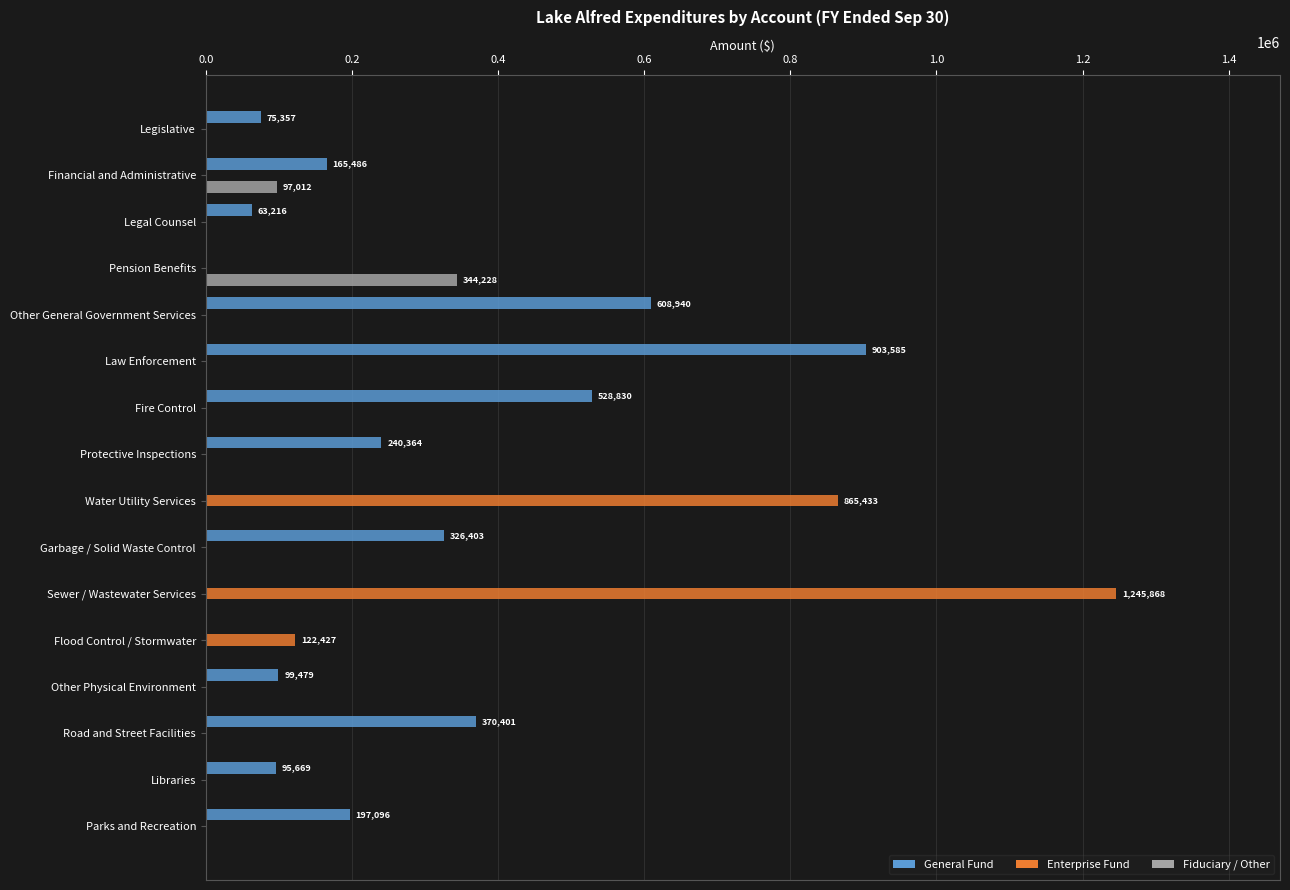

Which series changed the most between Garbage / Solid Waste Control and Sewer / Wastewater Services?

Enterprise Fund